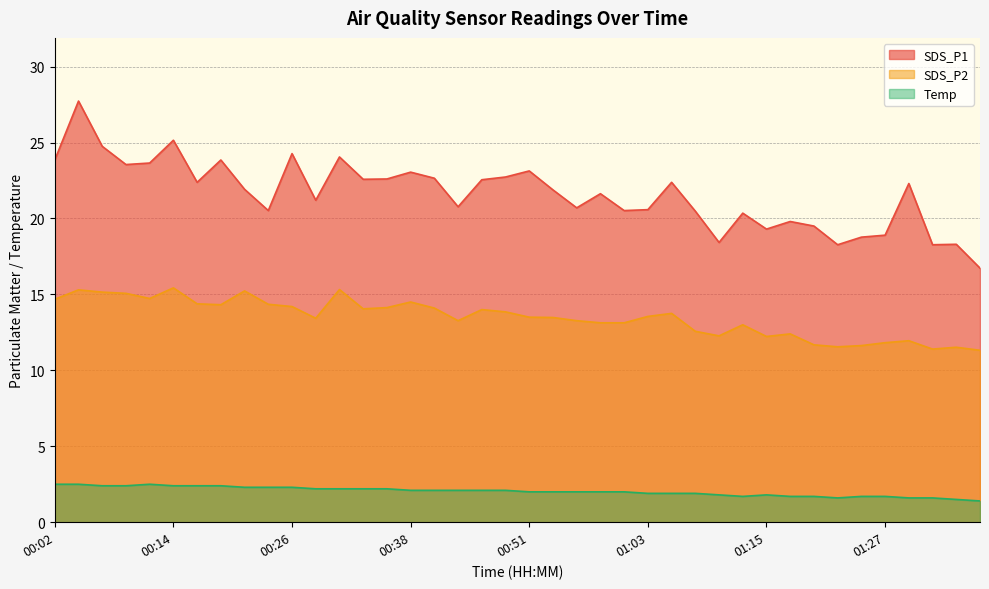

Between 01:32 and 00:43, which is larger?

00:43